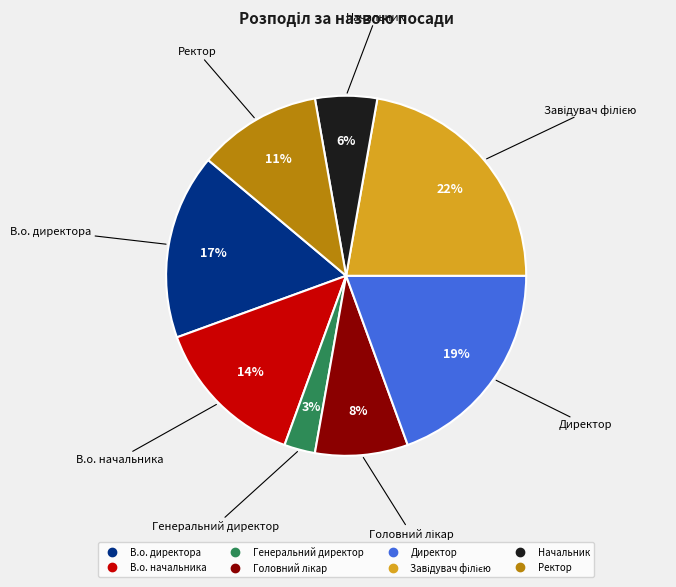

To the nearest percent, what portion does Директор represent?

19%